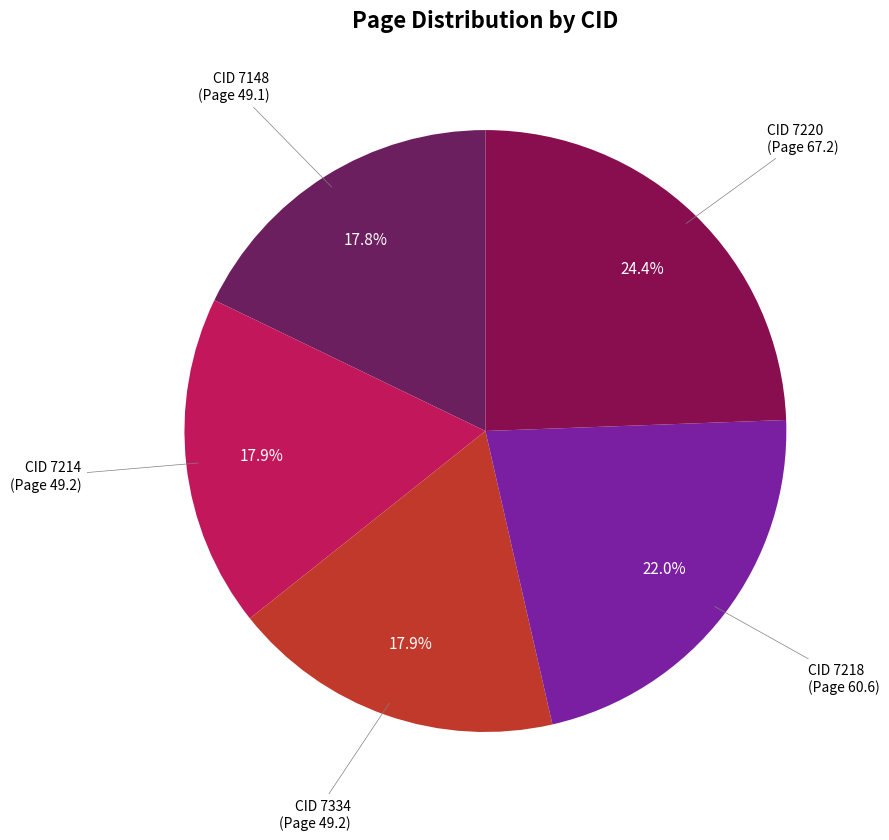

How many slices are in this pie chart?

5